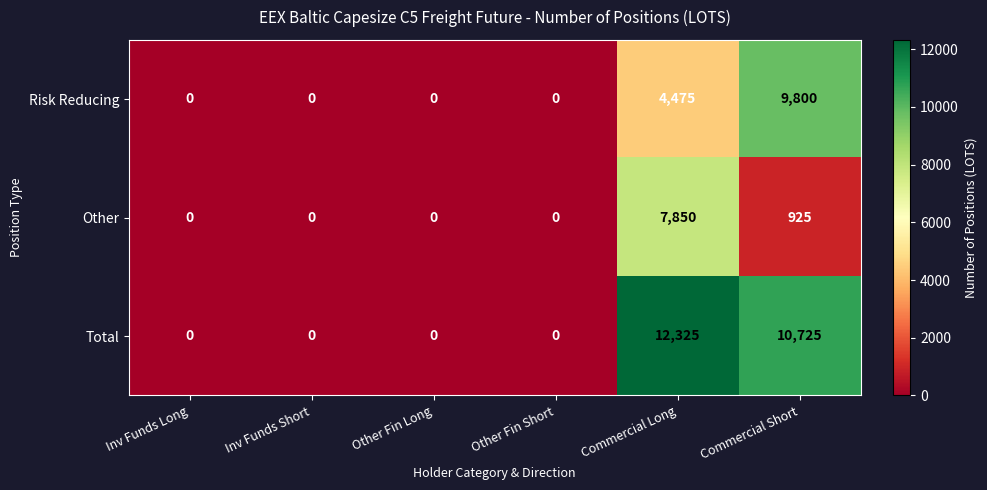

How many distinct data groups are displayed?

3